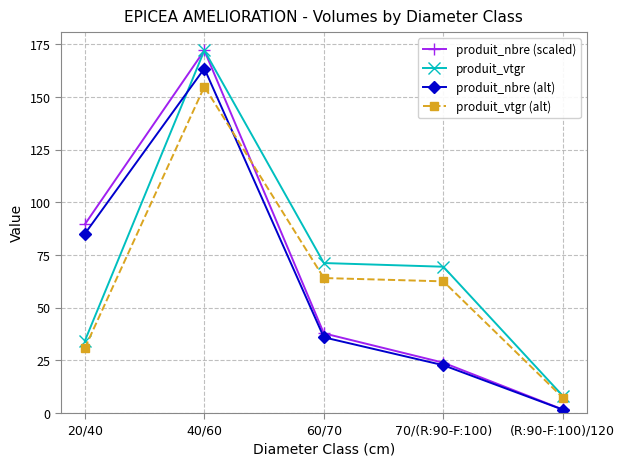

What is the label of the 1st point from the left?

20/40